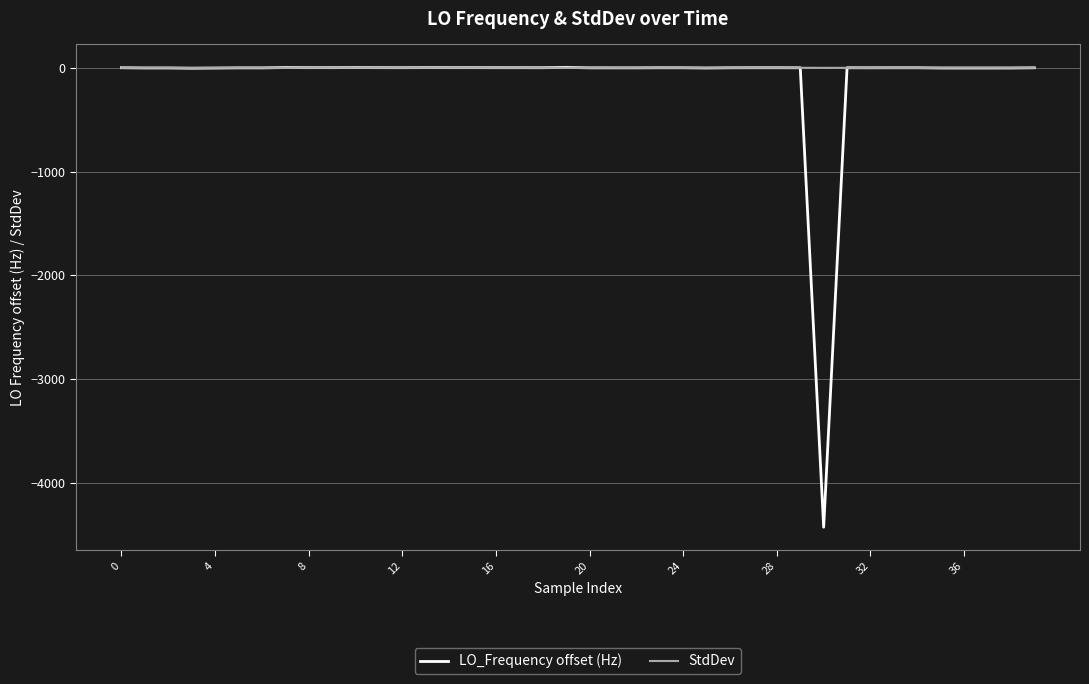

Which series has the largest range (max minus min)?

LO_Frequency offset (Hz)